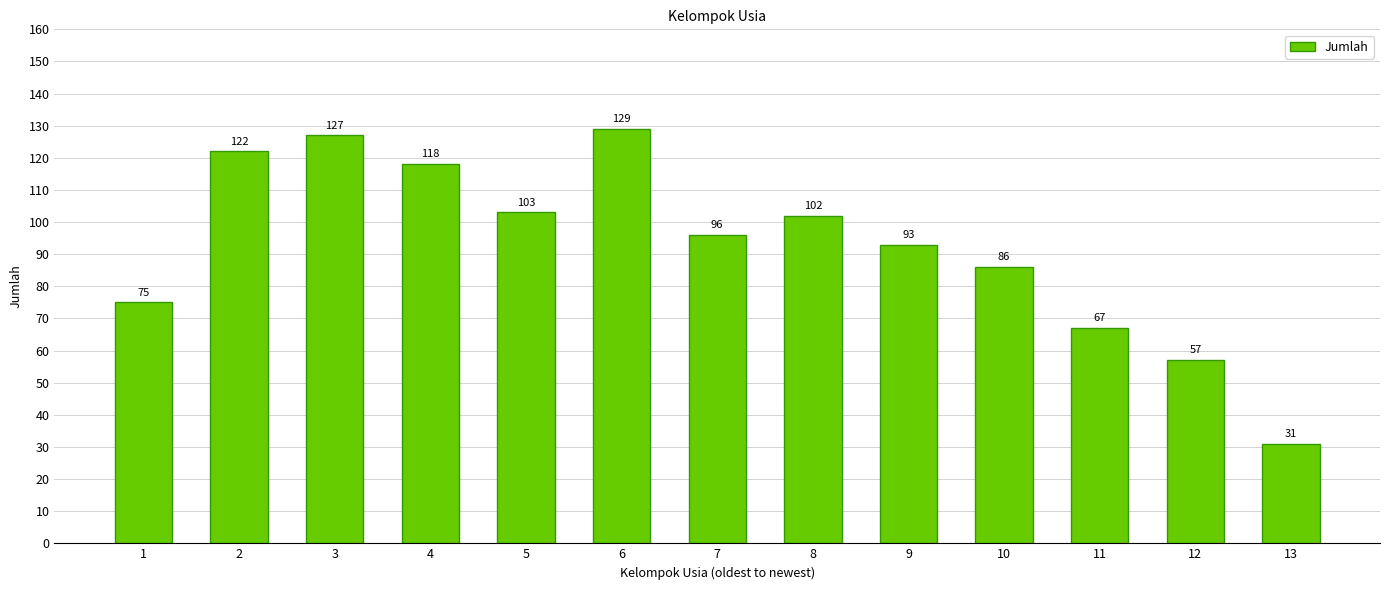

How many bars are there in total?

13